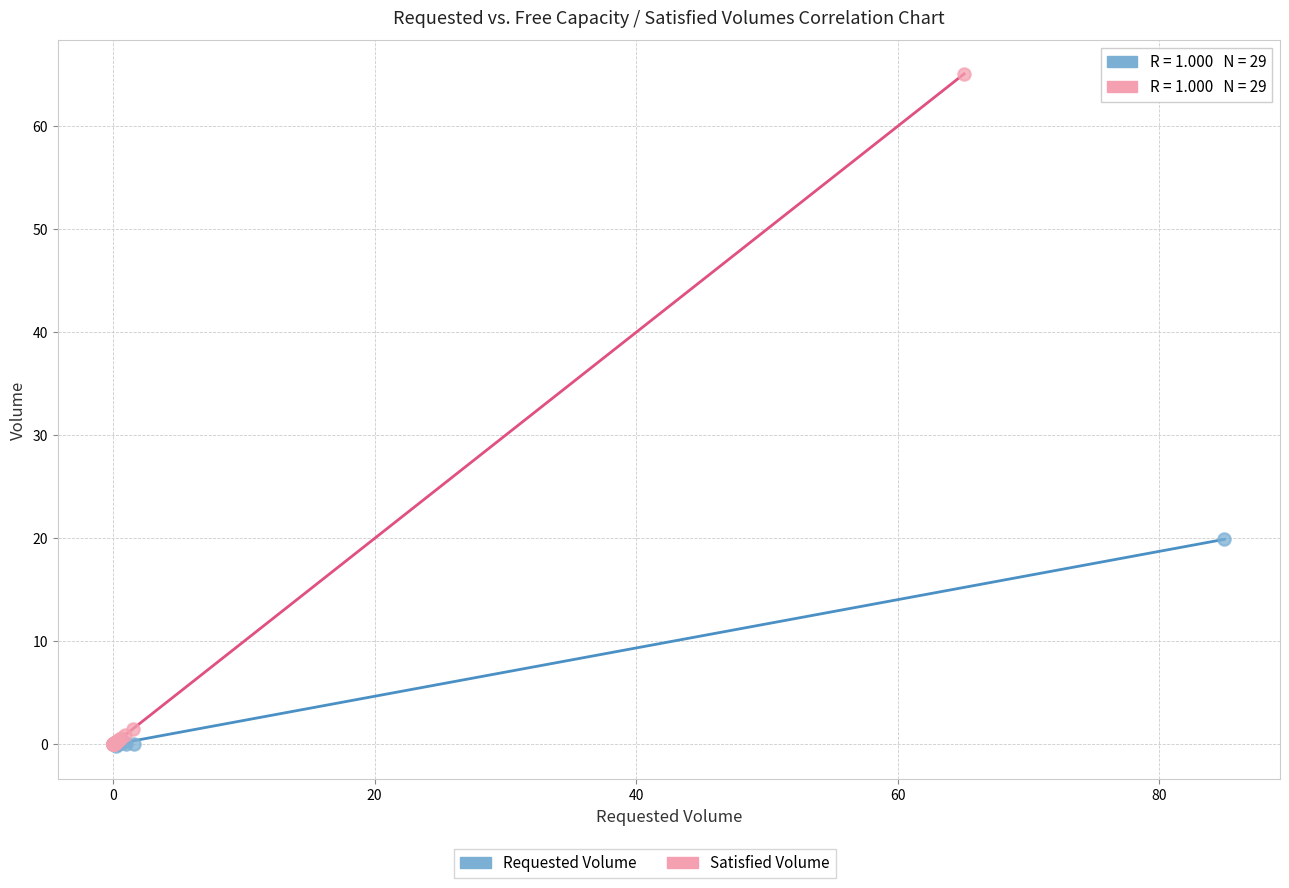

Which series reaches the maximum Y coordinate?

Satisfied Volume